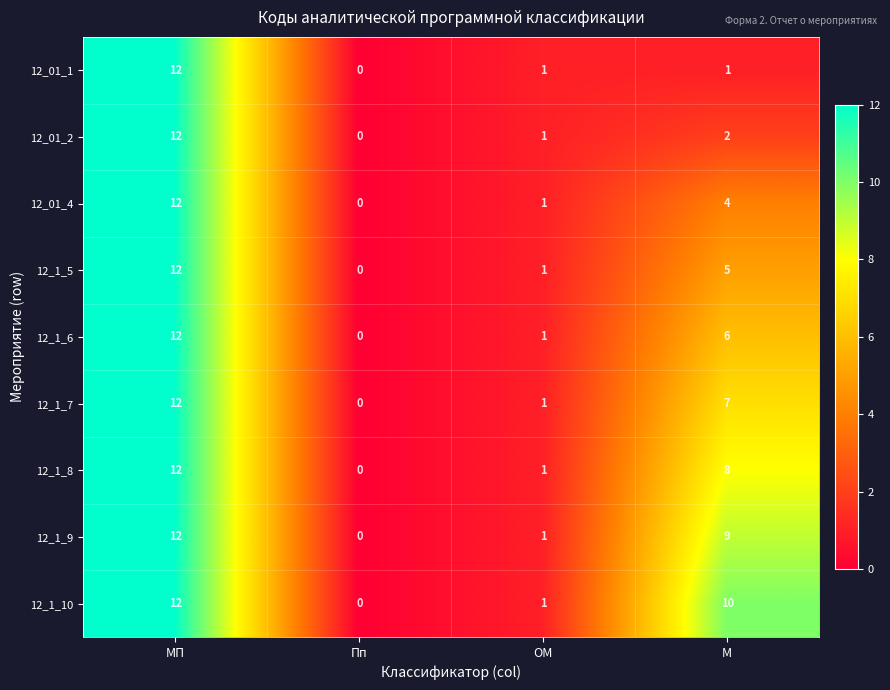

Between ОМ and М, which series saw the biggest shift?

12_1_10